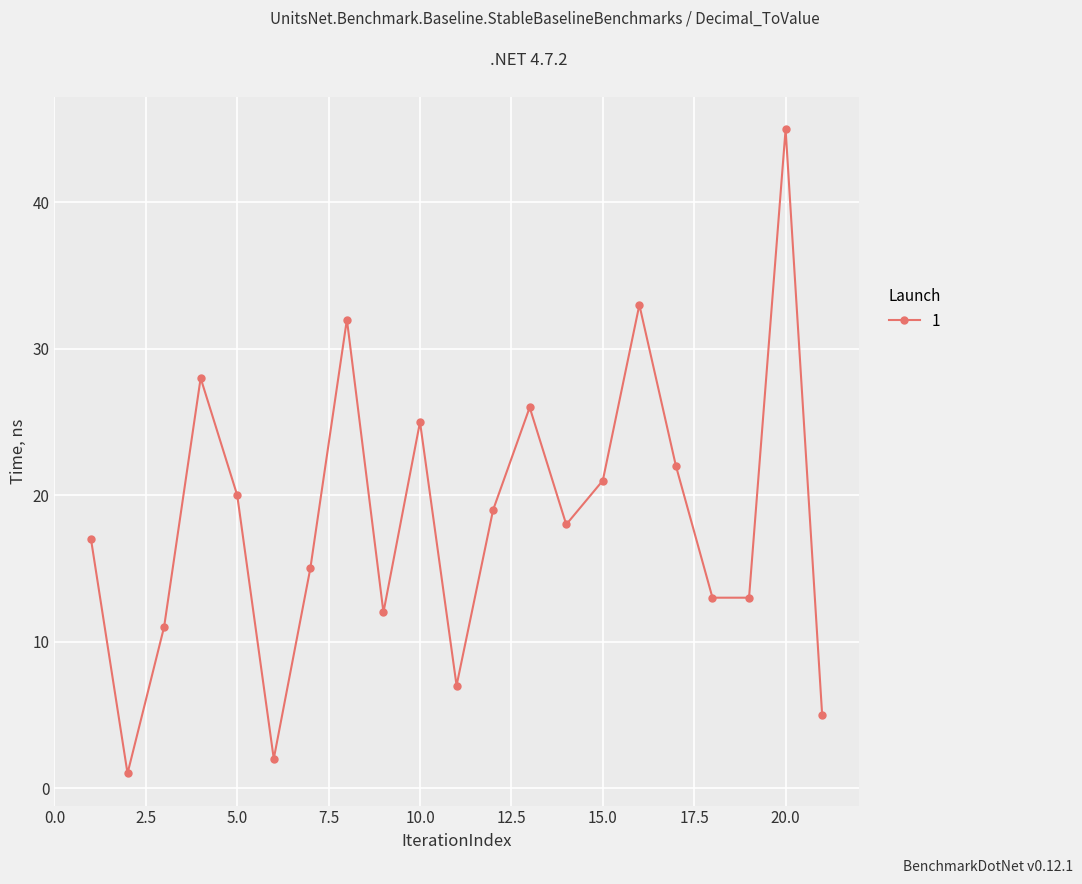

Reading left to right, list all the values displayed in this chart.

17	1	11	28	20	2	15	32	12	25	7	19	26	18	21	33	22	13	13	45	5